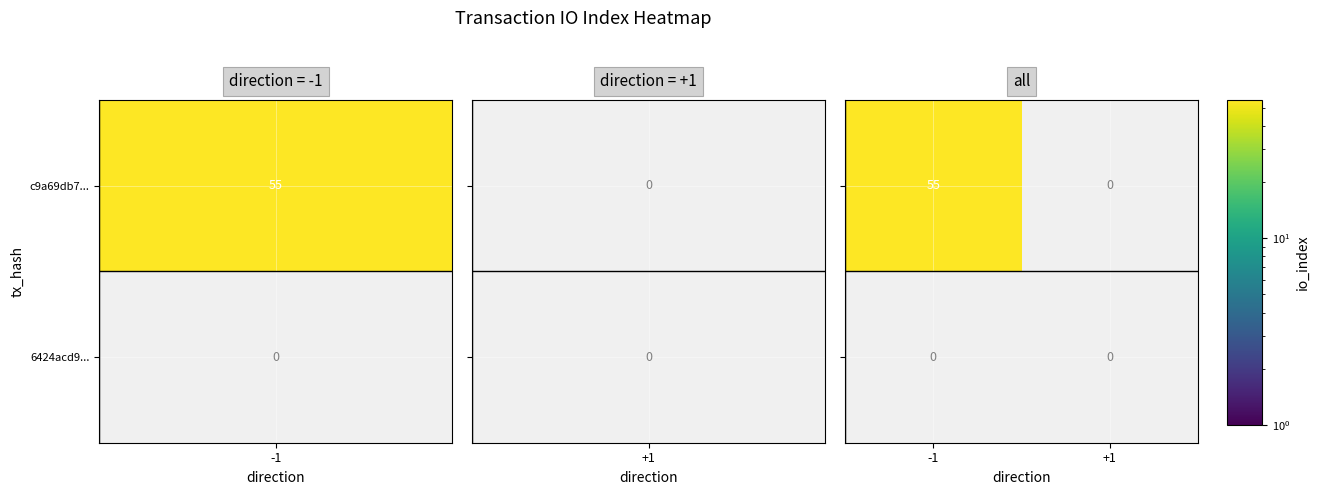

What is the greatest value displayed?

55